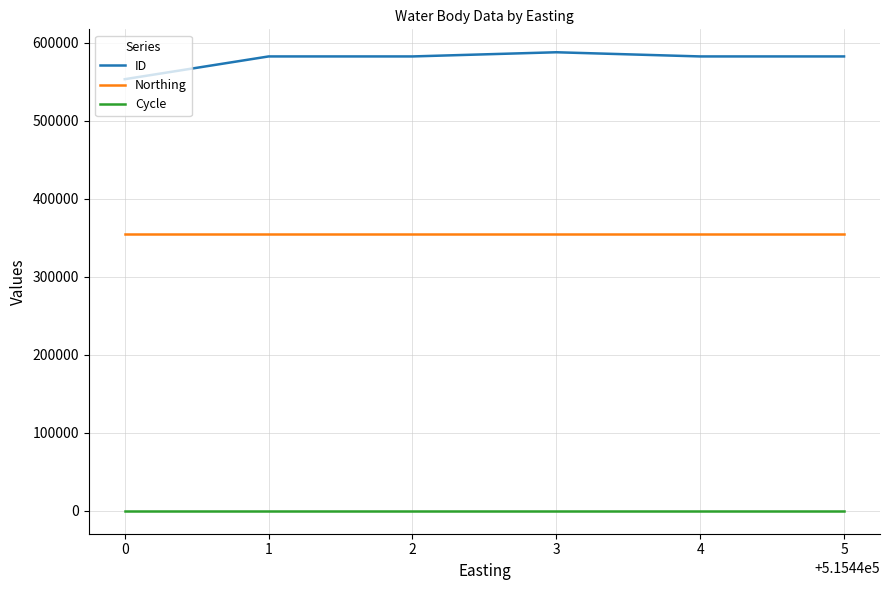

Is the value of Northing at 4 greater than the value of Cycle at 4?

Yes